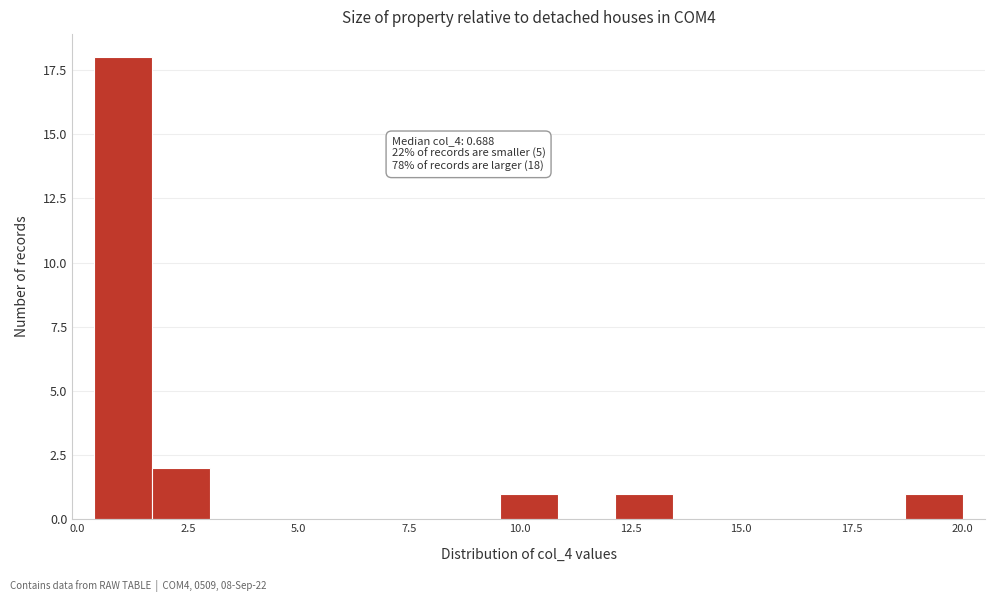

Around what value on the x-axis is the tallest bar? Give the approximate position of its centre, as read against the axis.

1.0